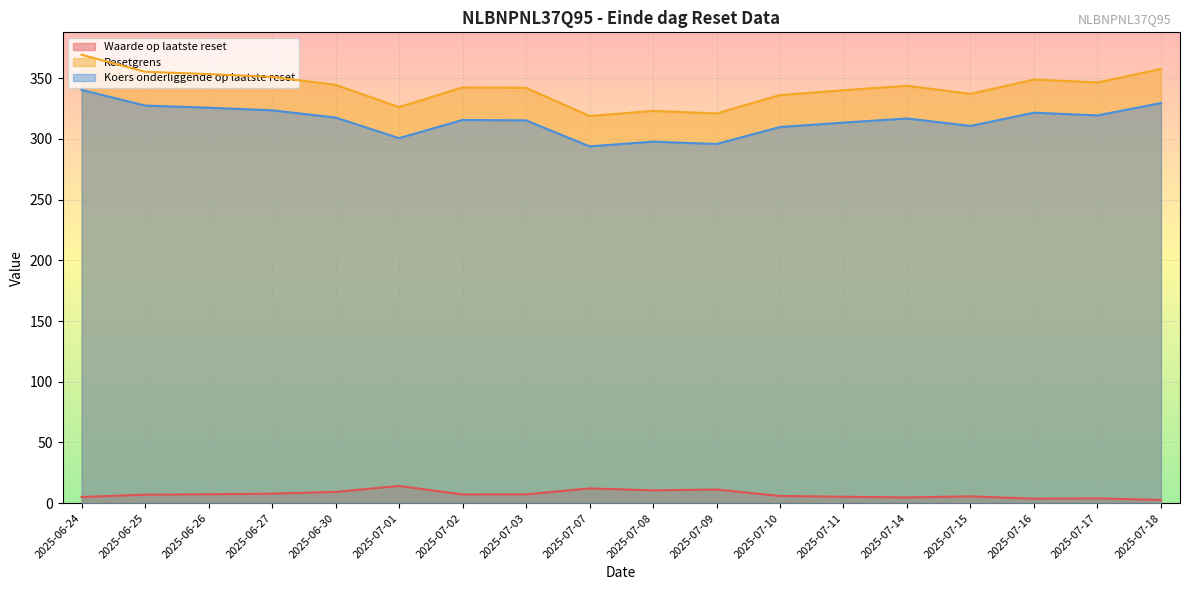

Which has a higher value, 2025-06-24 or 2025-06-30?

2025-06-30